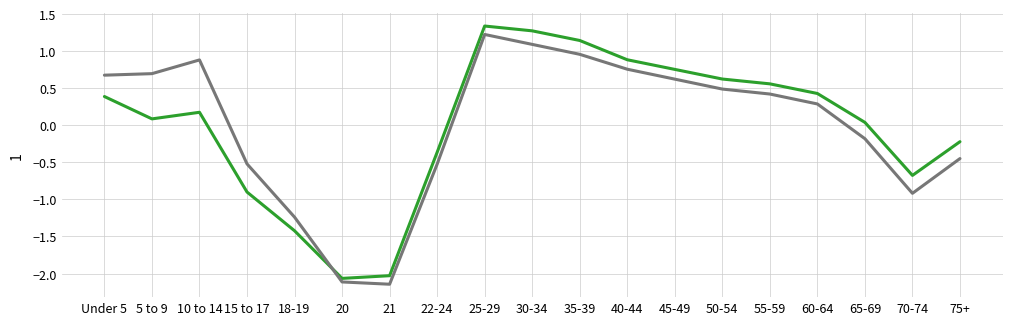

What is the greatest value displayed?

1.3